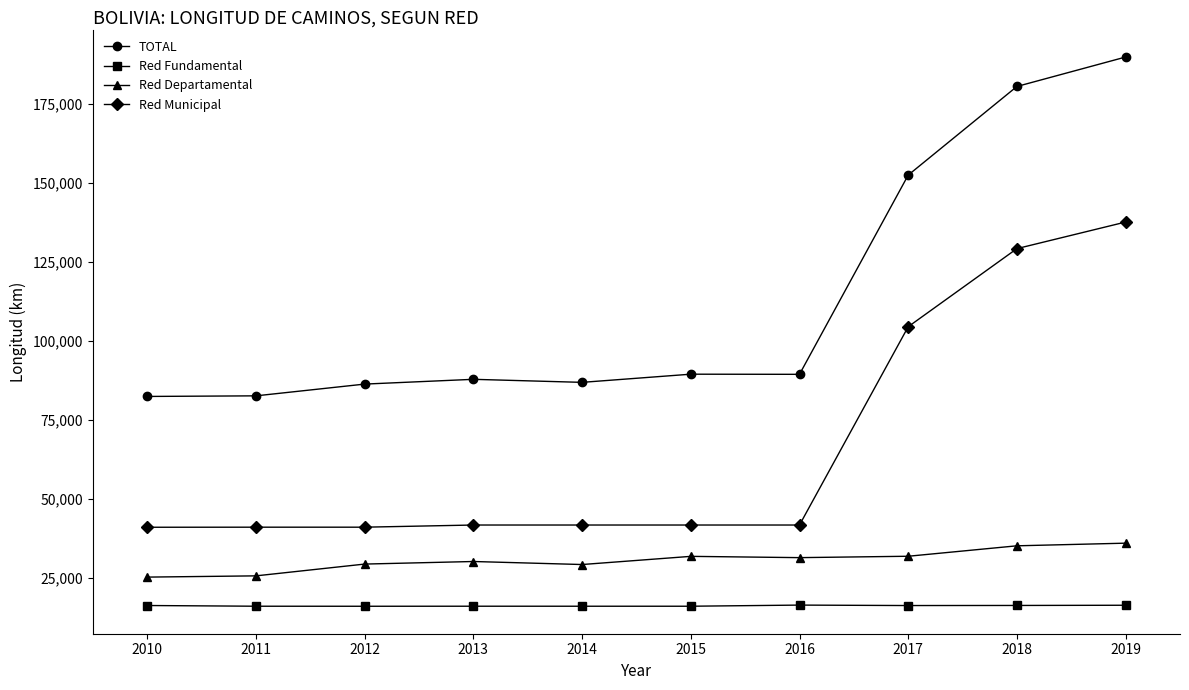

What are all the series names shown in the legend?

TOTAL, Red Fundamental, Red Departamental, Red Municipal